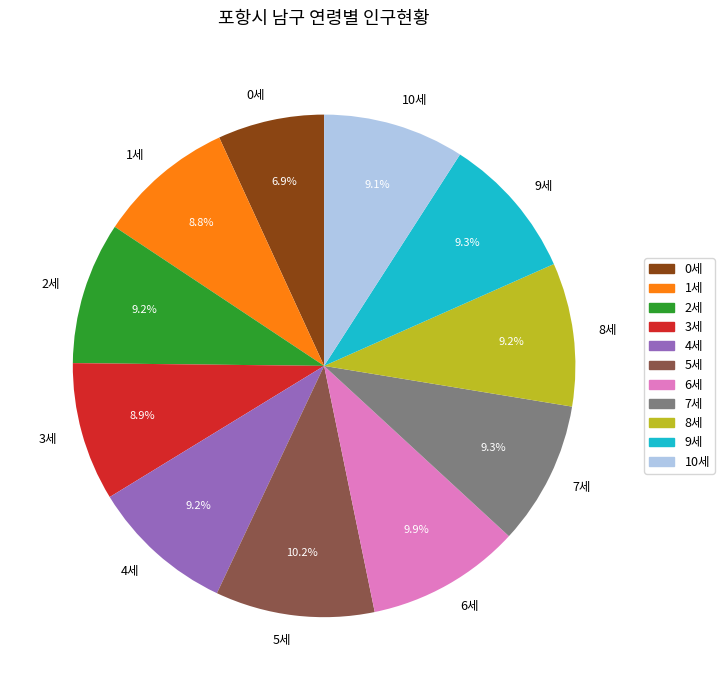

To the nearest percent, what percentage of the pie is 0세?

7%